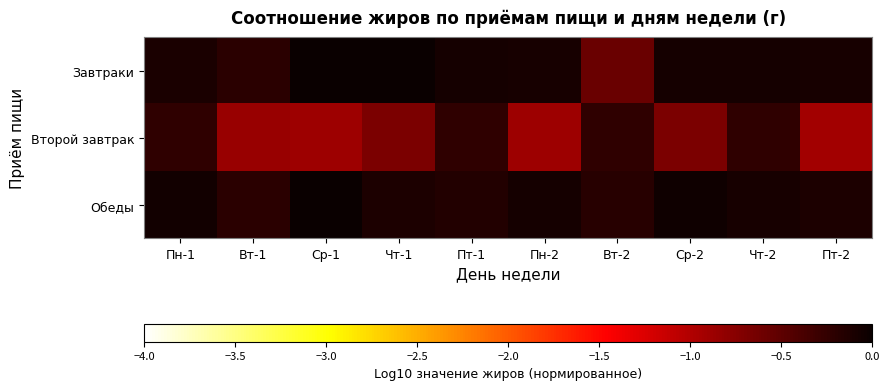

Reading left to right, what are all the values shown in this chart?

Завтраки: Пн-1=-0.1	Вт-1=-0.2	Ср-1=0.0	Чт-1=-0.0	Пт-1=-0.1	Пн-2=-0.1	Вт-2=-0.6	Ср-2=-0.1	Чт-2=-0.1	Пт-2=-0.1
Второй завтрак: Пн-1=-0.2	Вт-1=-0.9	Ср-1=-0.9	Чт-1=-0.7	Пт-1=-0.2	Пн-2=-0.9	Вт-2=-0.2	Ср-2=-0.7	Чт-2=-0.2	Пт-2=-0.9
Обеды: Пн-1=-0.1	Вт-1=-0.2	Ср-1=-0.0	Чт-1=-0.1	Пт-1=-0.1	Пн-2=-0.1	Вт-2=-0.2	Ср-2=-0.0	Чт-2=-0.1	Пт-2=-0.1